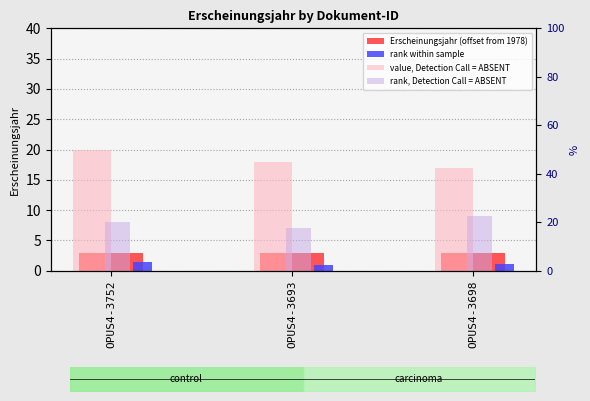

What is the value of the value, Detection Call = ABSENT bar at the 1st from the left?

20.0